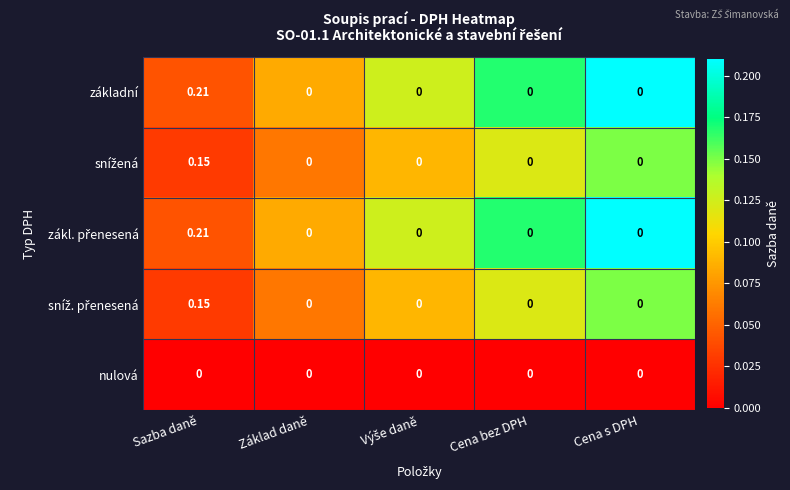

At which category is the sum across all series the highest?

Sazba daně